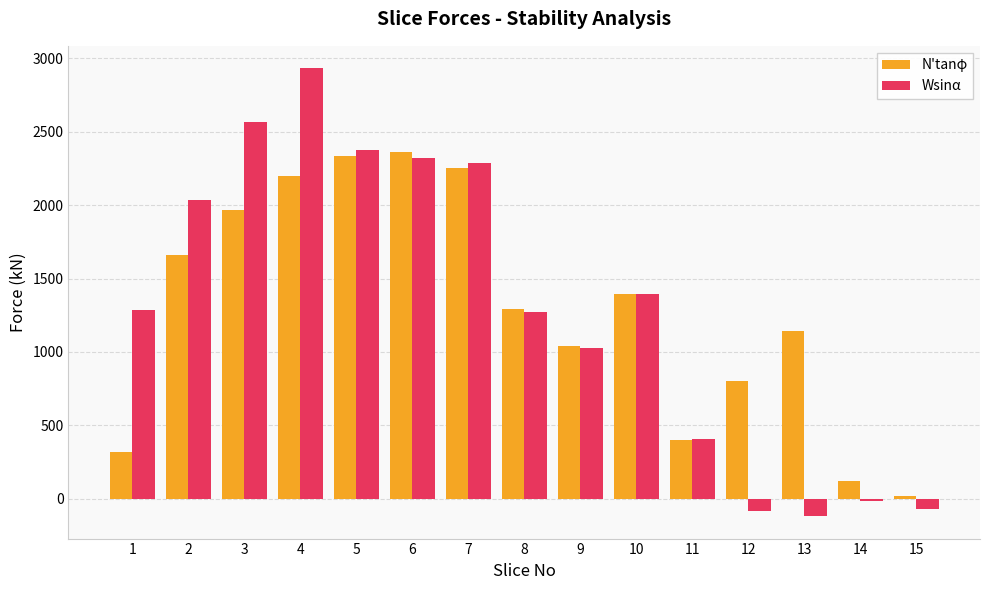

Is it true that N'tanφ equals 20.6 at 15?

True